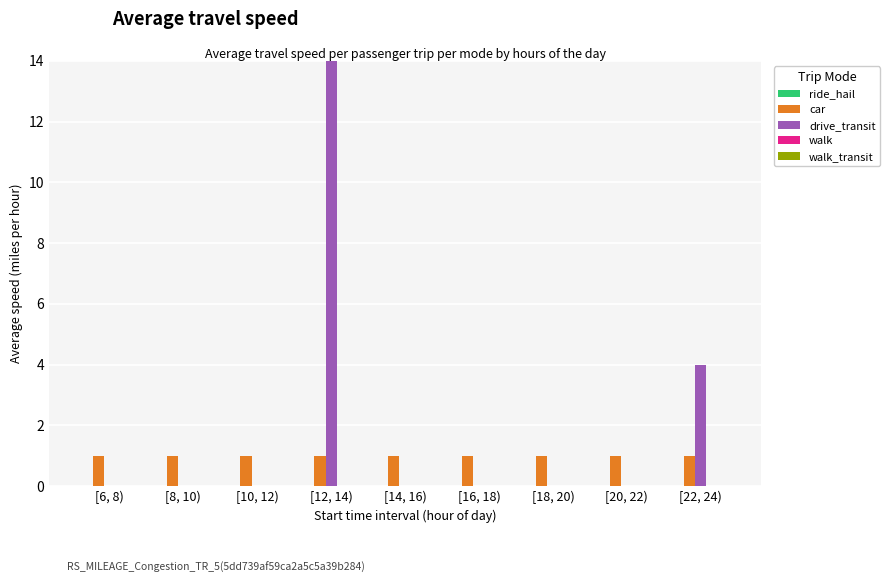

Rank the series at [16, 18) from lowest to highest value.

ride_hail, drive_transit, walk, walk_transit, car